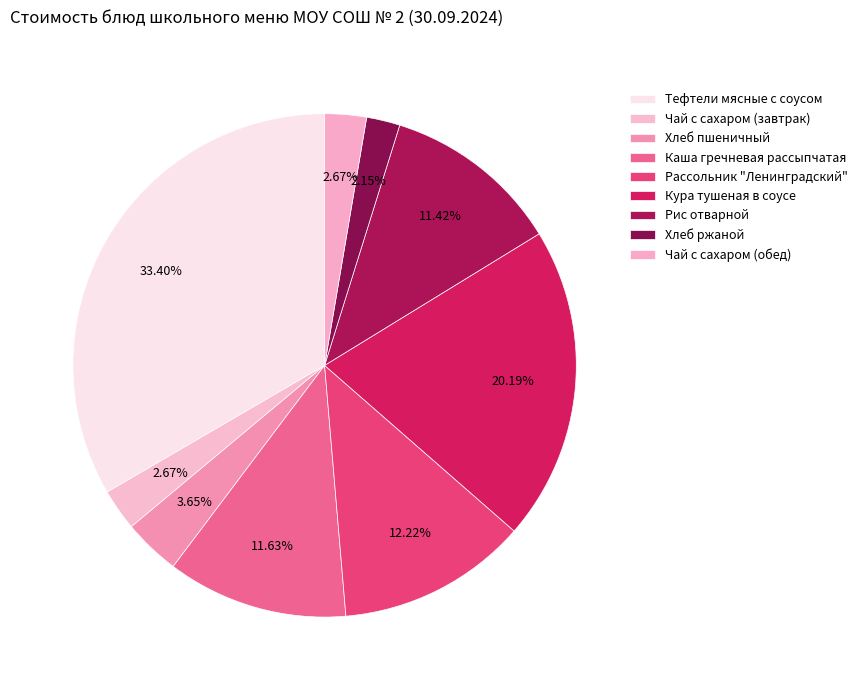

How many slices are in this pie chart?

9